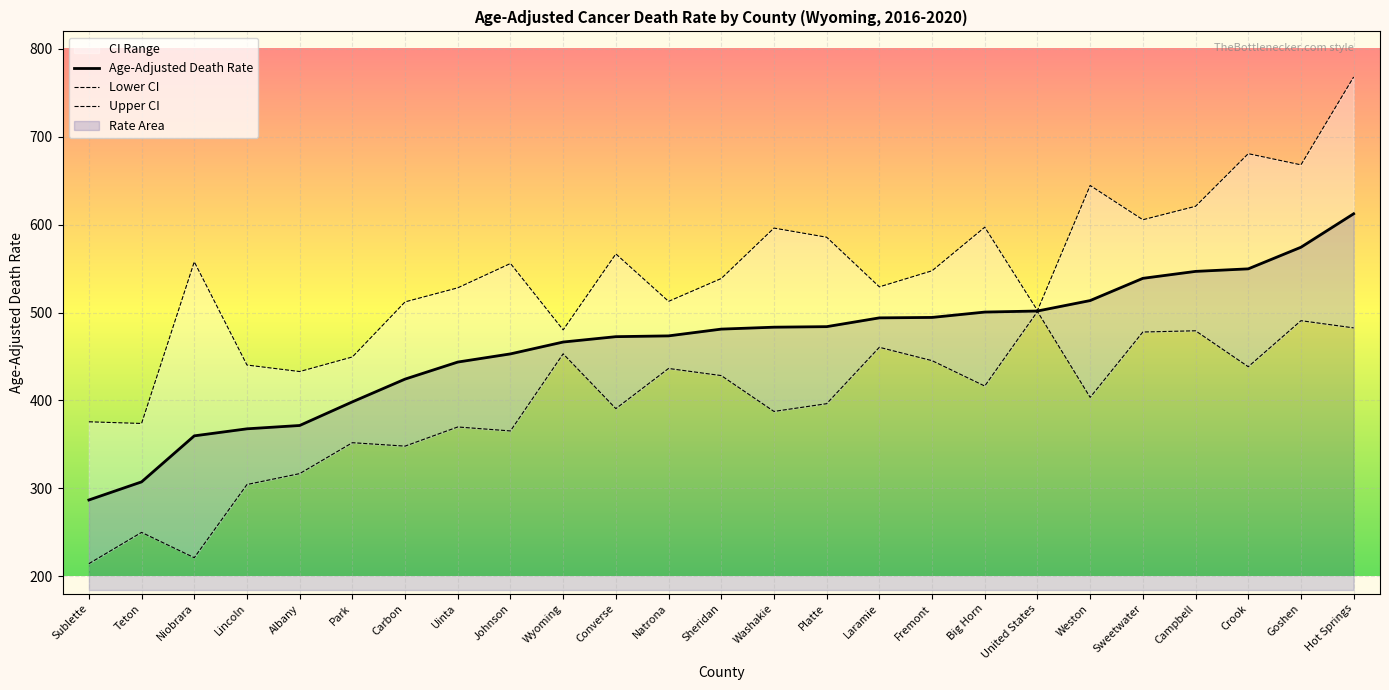

List the series in order of their overall mean, lowest first.

Lower CI, Age-Adjusted Death Rate, Upper CI